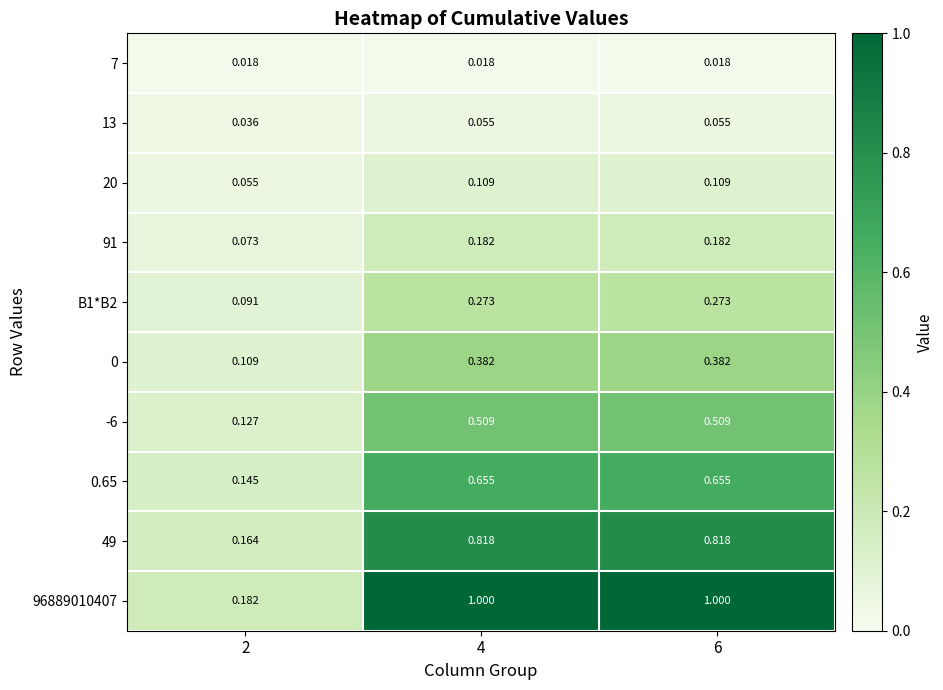

Is the value of 0 at 6 greater than the value of B1*B2 at 2?

Yes